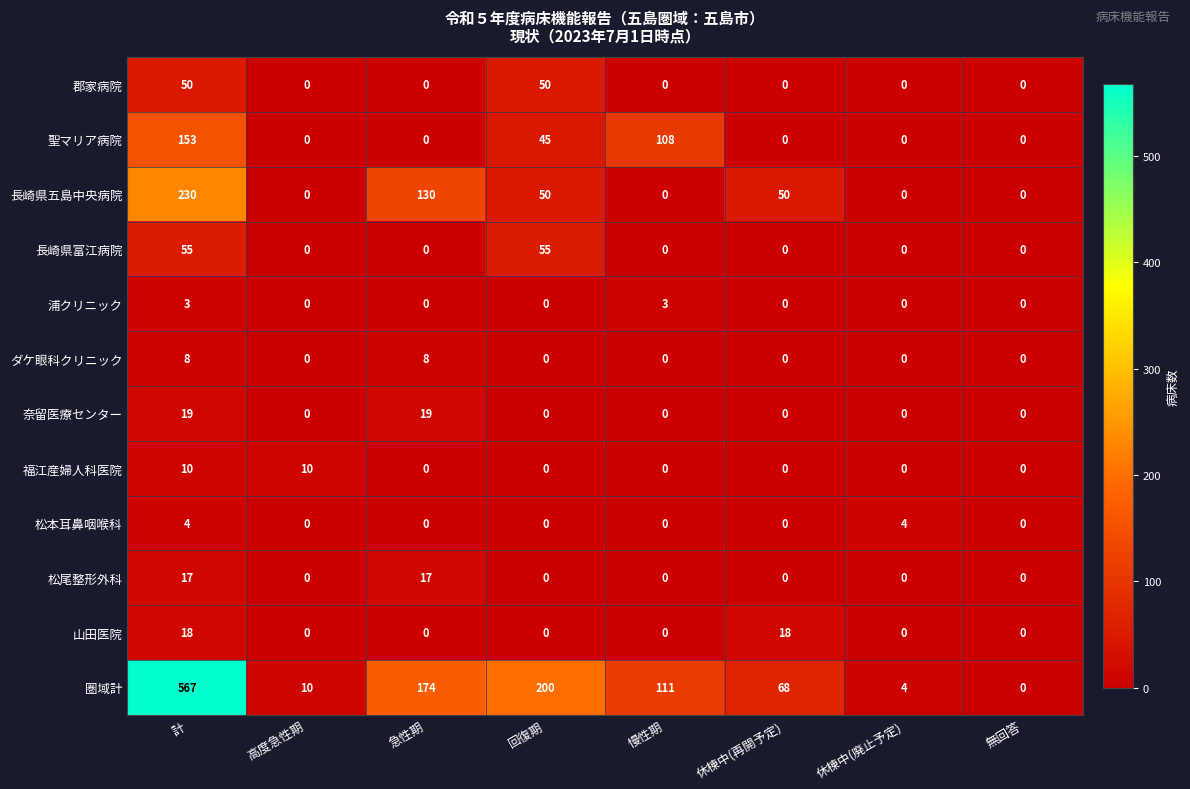

At how many categories does at least one series exceed 263?

1